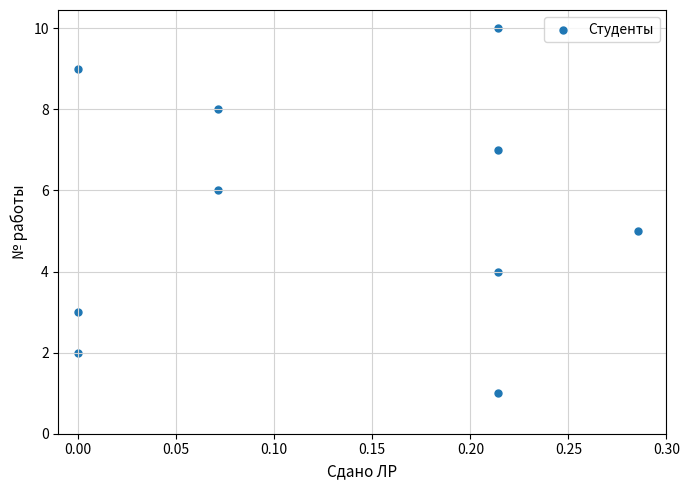

What is the range of Y values (max minus min)?

9